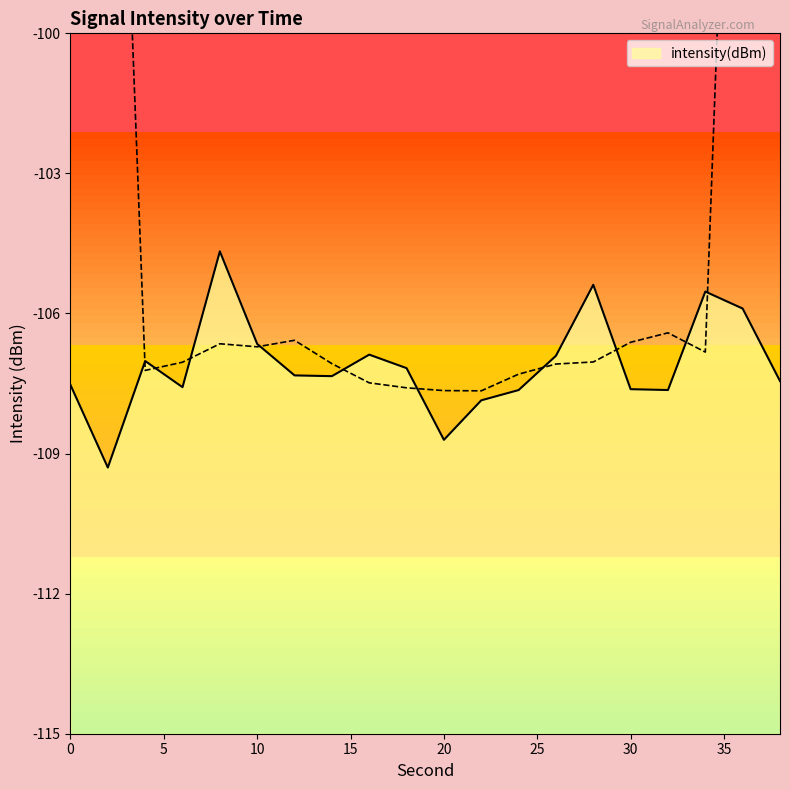

What is the maximum value shown in the chart?

-104.7